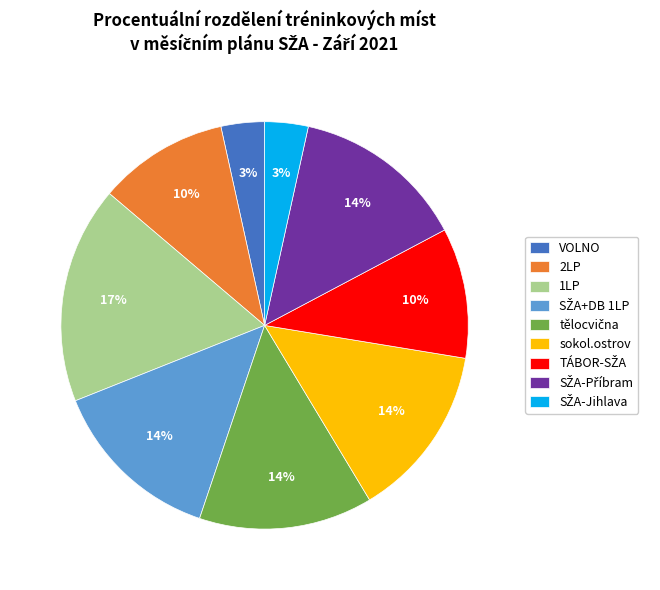

Does any single category account for the majority?

No